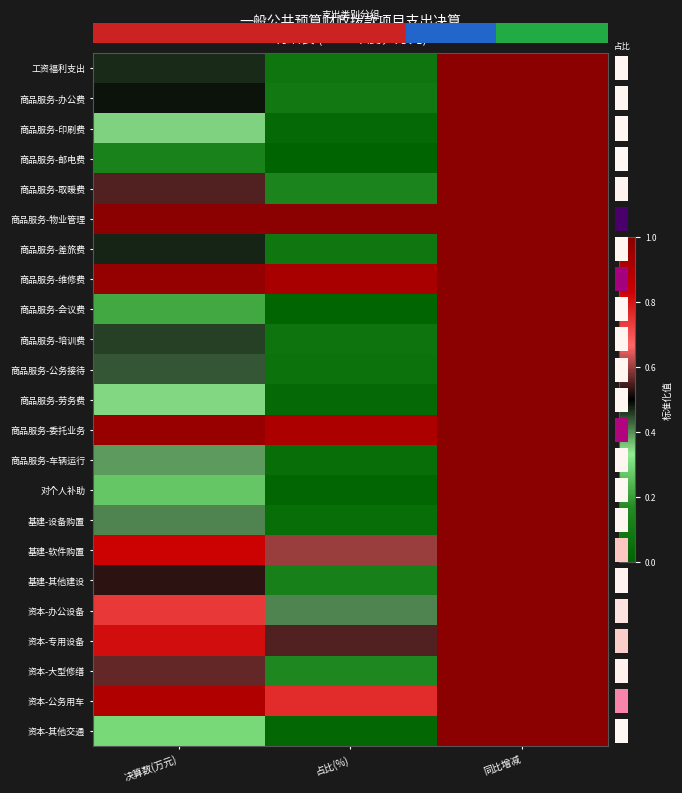

The value of 商品服务-委托业务 at 占比(%) is 0.9. True or false?

True